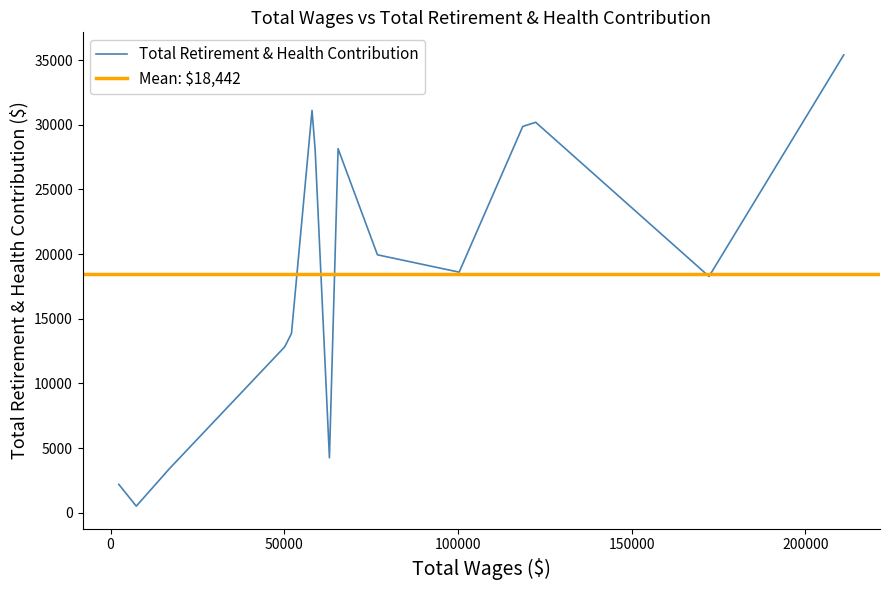

Which has a higher value, 2 or 7?

2